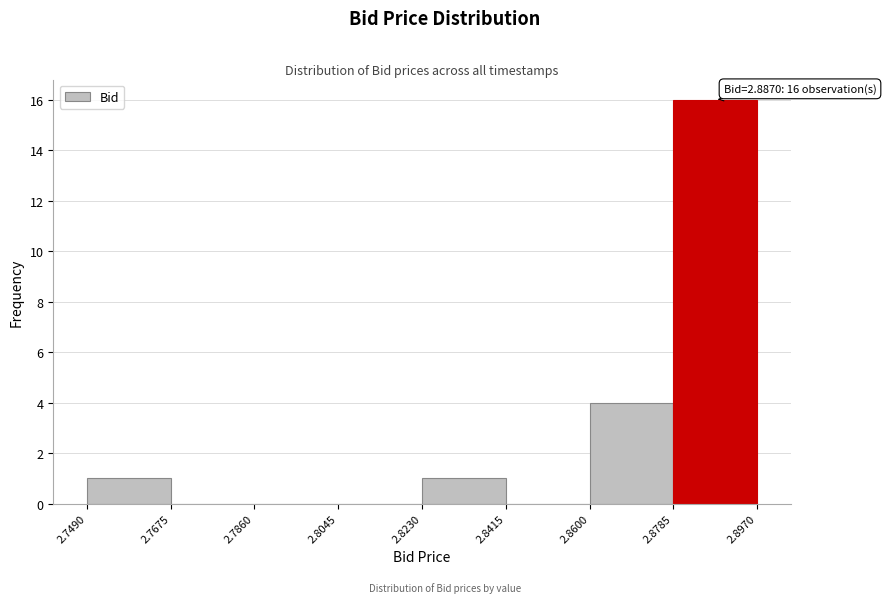

Over which range of the x-axis is the bar tallest?

2.8785 to 2.8970